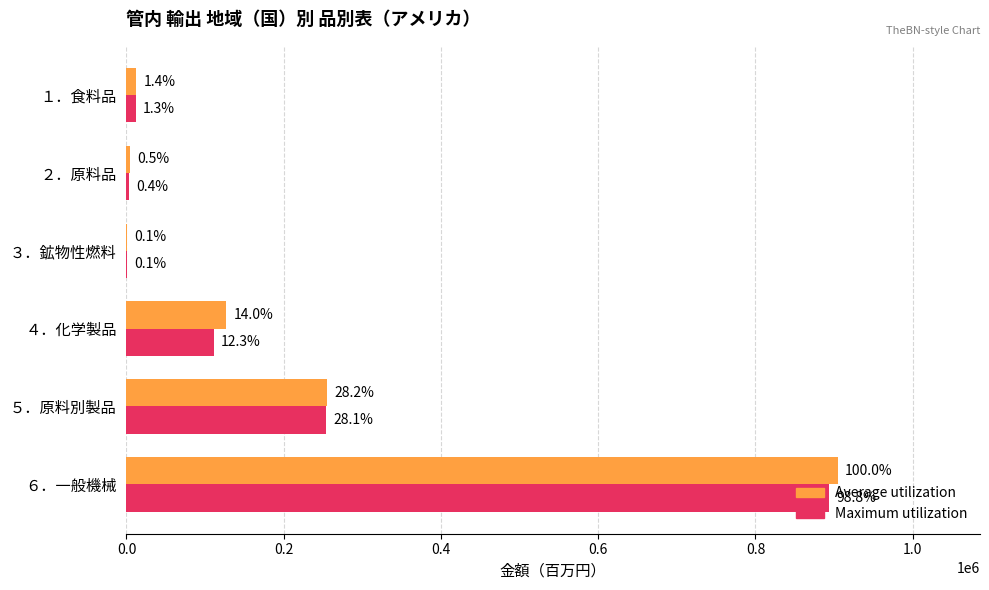

What is the average value of the Maximum utilization series?

212475.9